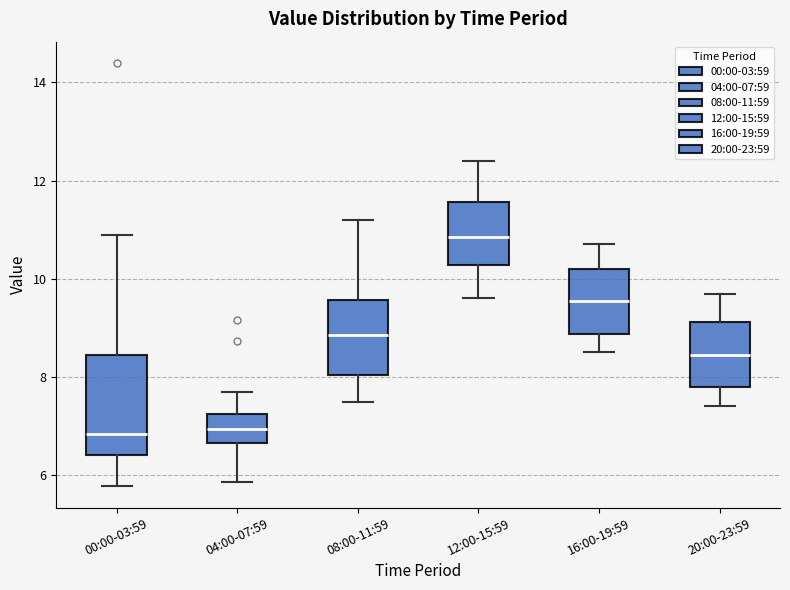

Reading left to right, read every box against the y-axis: the position of its median line, the range the box covers, and the ends of its whiskers. The values are not printed on the chart, so give them approximately, as read against the axis.

00:00-03:59: median 6.8, box 6.4 to 8.4, whiskers 5.8 to 11.0
04:00-07:59: median 7.0, box 6.6 to 7.2, whiskers 5.8 to 7.8
08:00-11:59: median 8.8, box 8.0 to 9.6, whiskers 7.6 to 11.2
12:00-15:59: median 10.8, box 10.2 to 11.6, whiskers 9.6 to 12.4
16:00-19:59: median 9.6, box 8.8 to 10.2, whiskers 8.6 to 10.8
20:00-23:59: median 8.4, box 7.8 to 9.2, whiskers 7.4 to 9.8